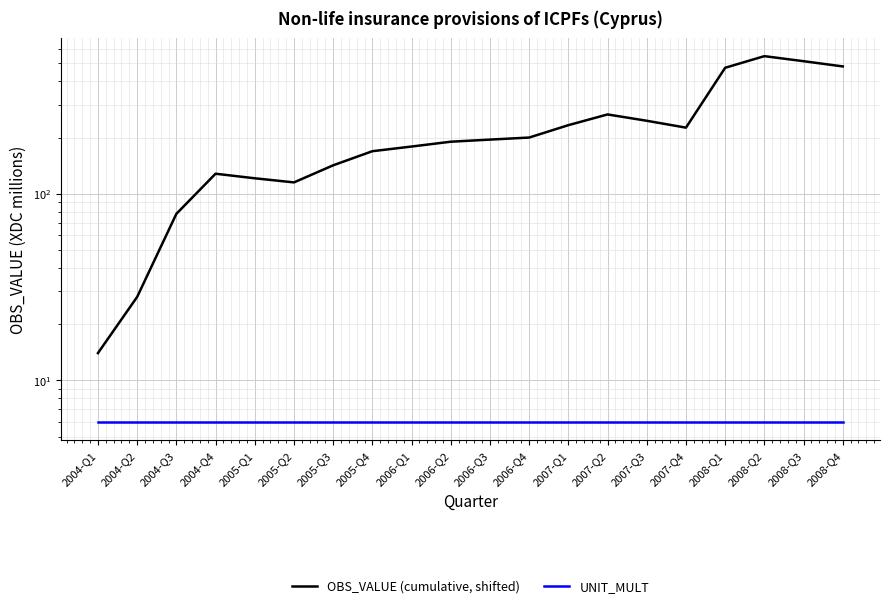

What value does the OBS_VALUE (cumulative, shifted) series have at 2007-Q1, to the nearest 10?

230